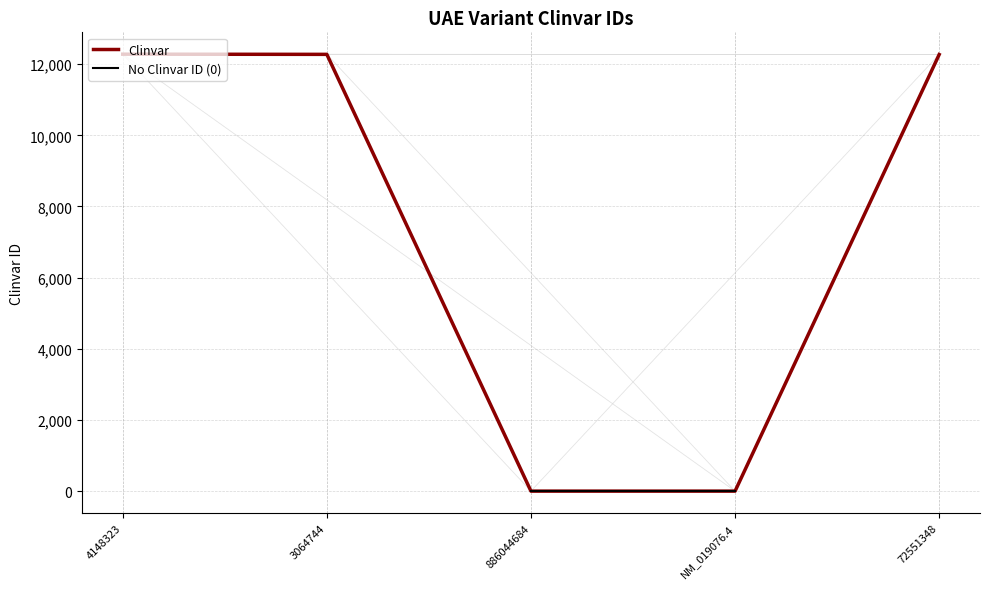

How many values are below 12270?

2